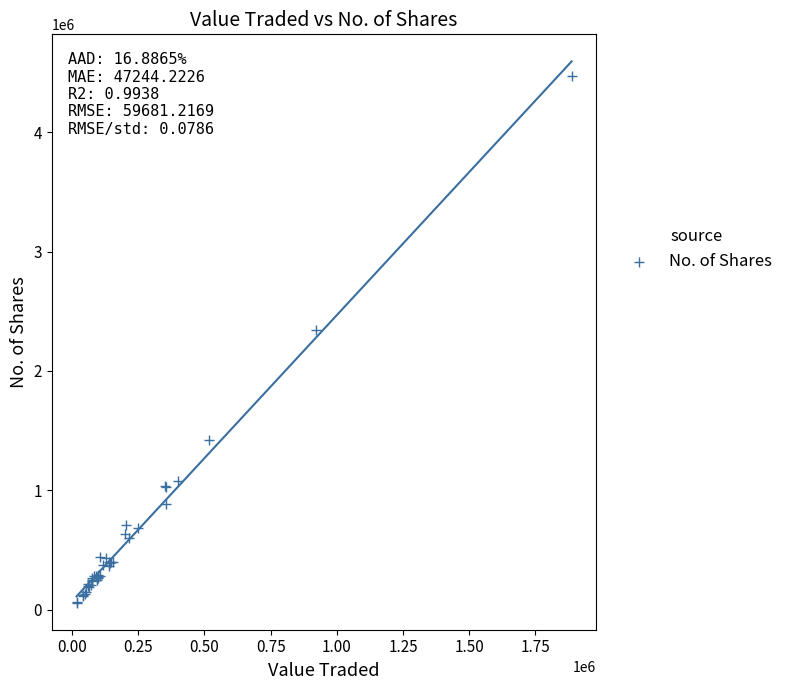

What Y value in the scatter plot is closest to 2266719?

2346626